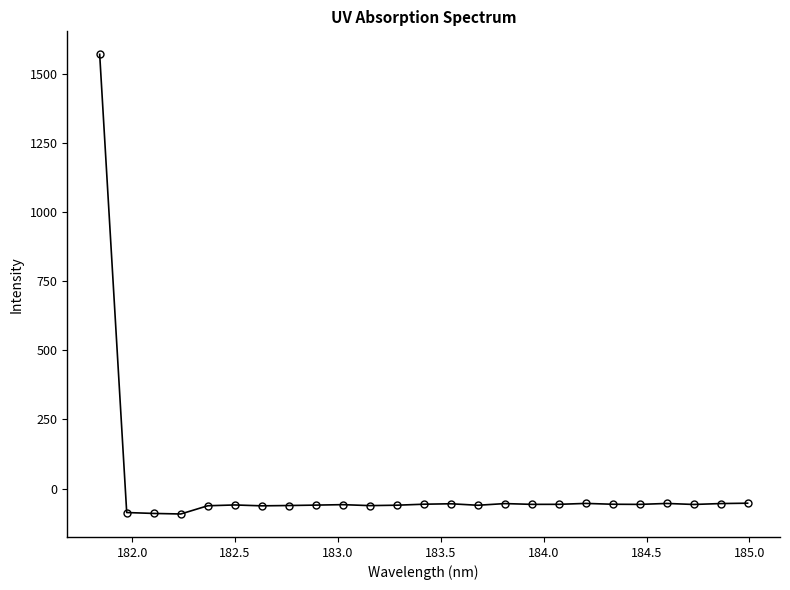

What is the difference between the second highest and second lowest values?

37.0